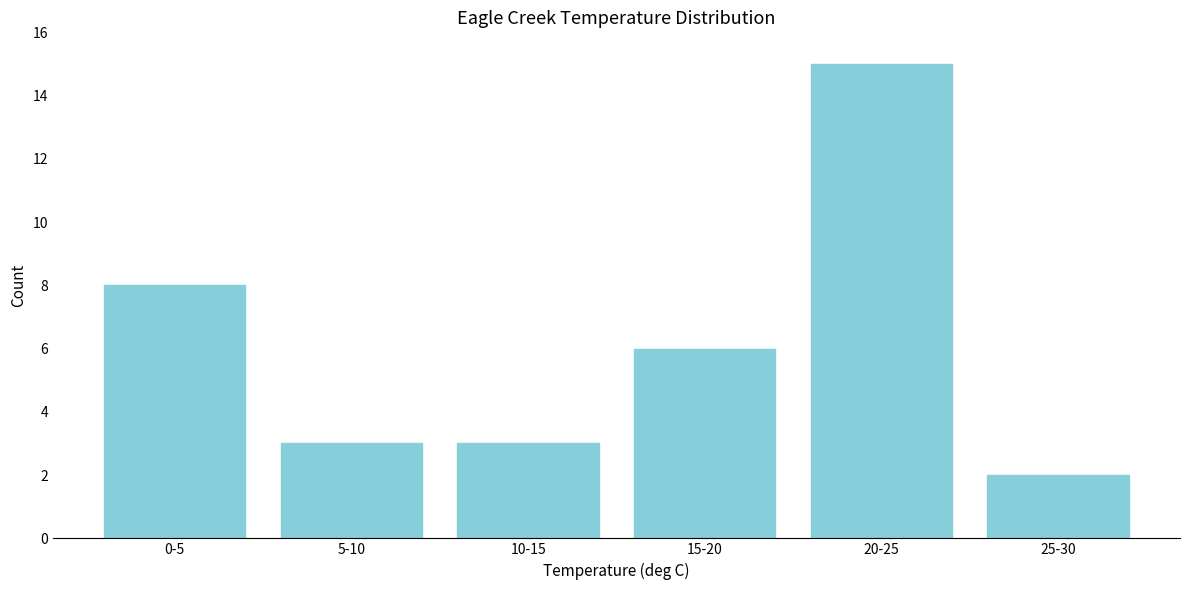

Reading left to right, transcribe all the data shown in this chart.

8	3	3	6	15	2